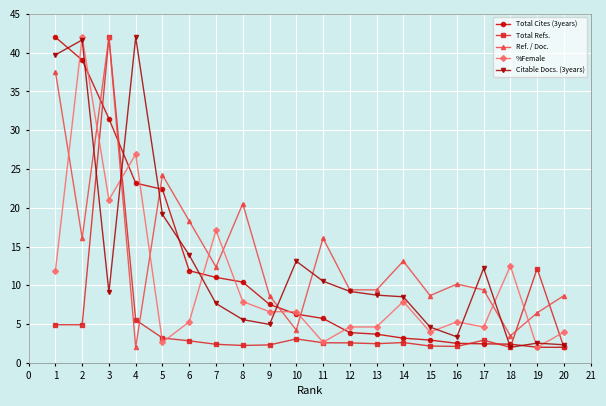

Which series changed the most between 1 and 18?

Total Cites (3years)